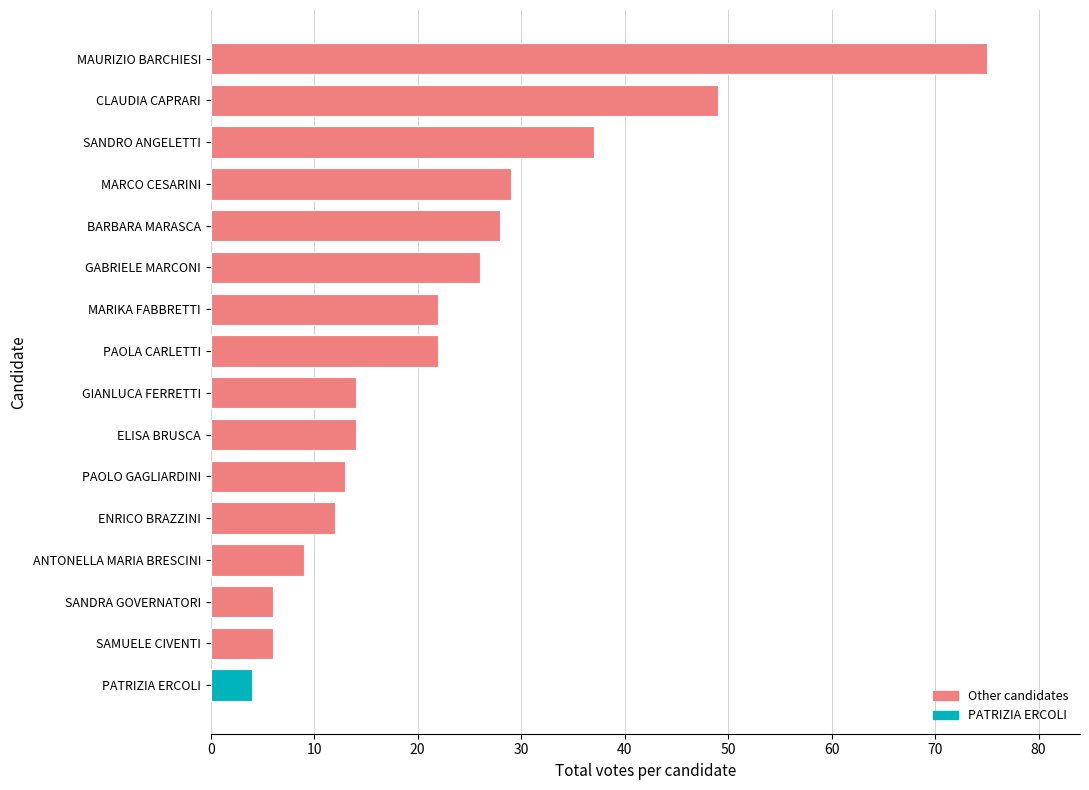

At which category does the chart reach its peak across all series?

MAURIZIO BARCHIESI